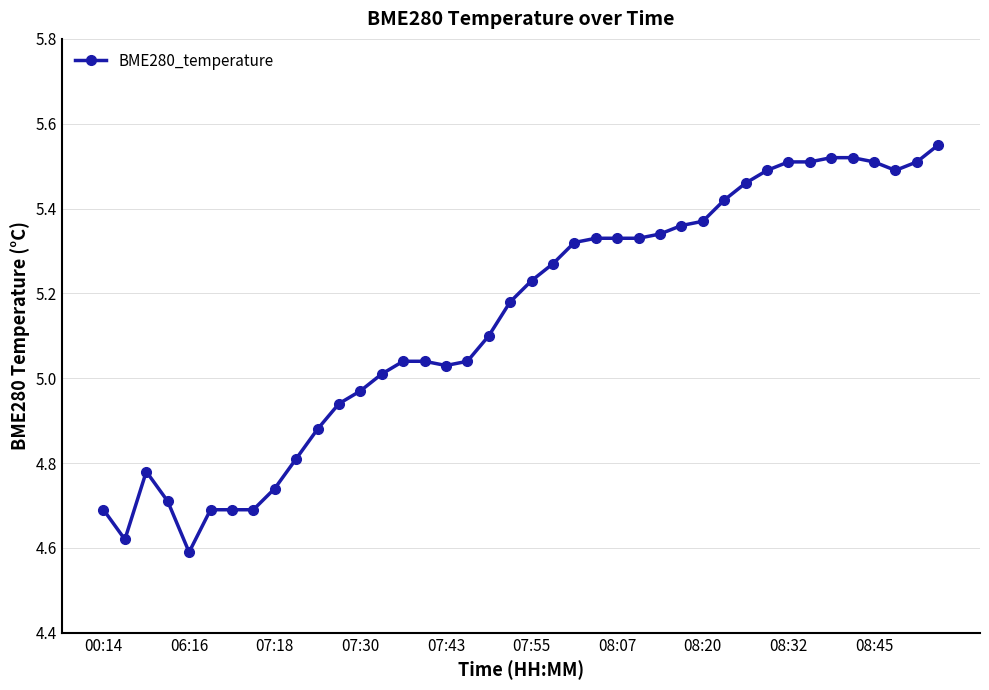

True or false: there are more than 0 points higher than both neighbors.

True